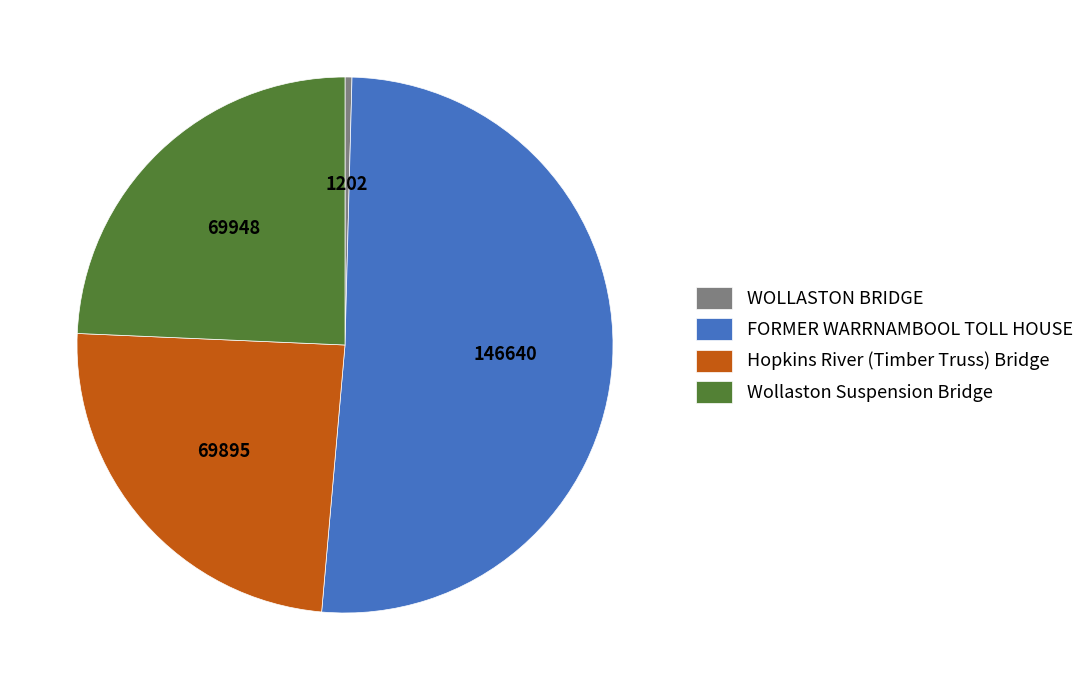

Which slice is the largest?

FORMER WARRNAMBOOL TOLL HOUSE